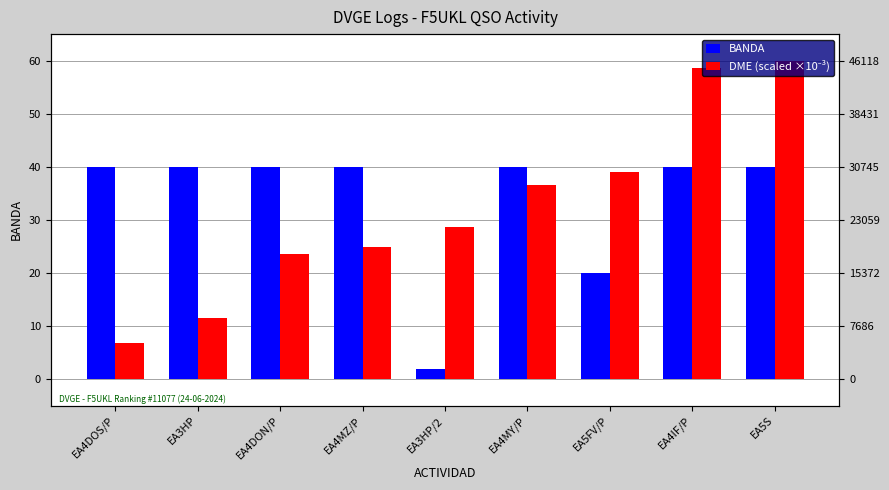

How many groups of bars are there?

9